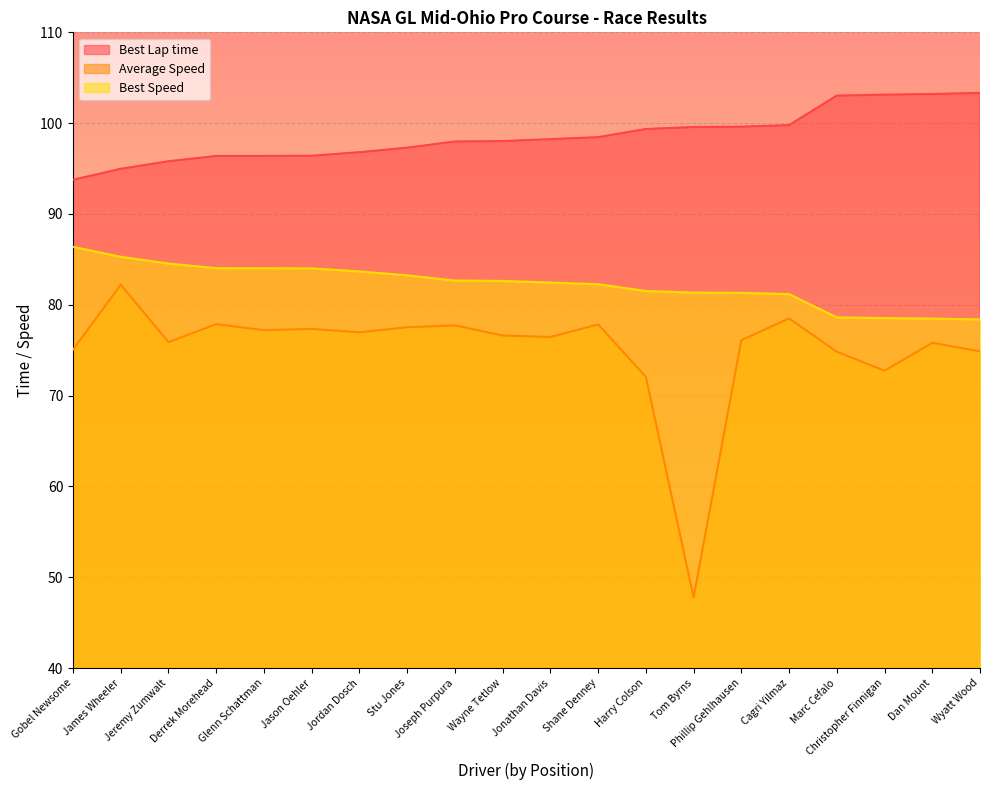

How many lines are shown in the chart?

3